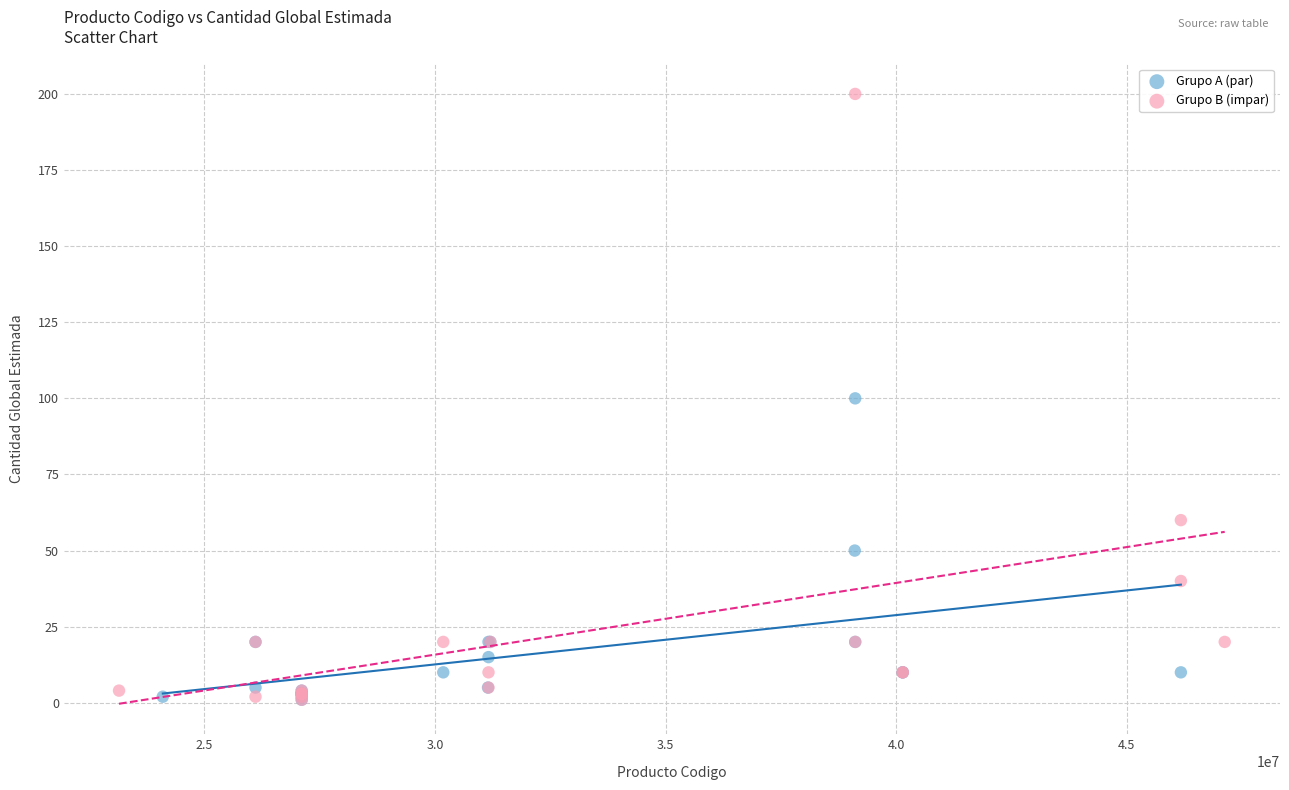

Which series has the widest spread of Y values?

Grupo B (impar)